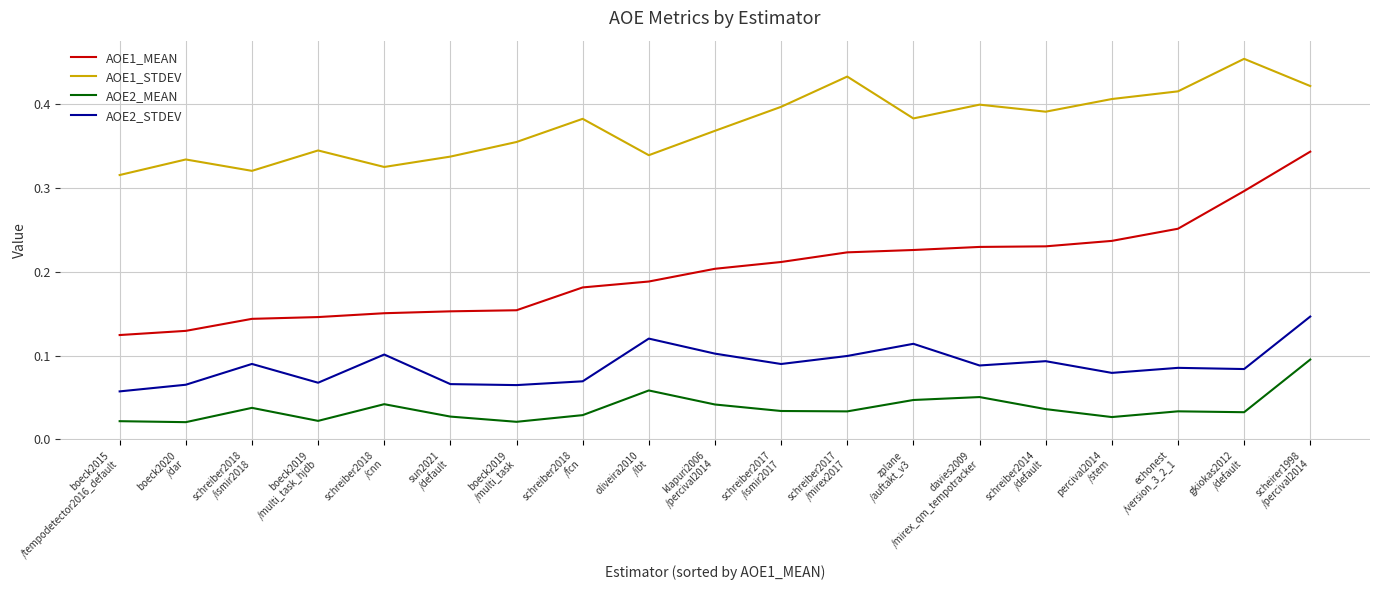

The value of AOE1_MEAN at davies2009
/mirex_qm_tempotracker is 0.1. True or false?

False